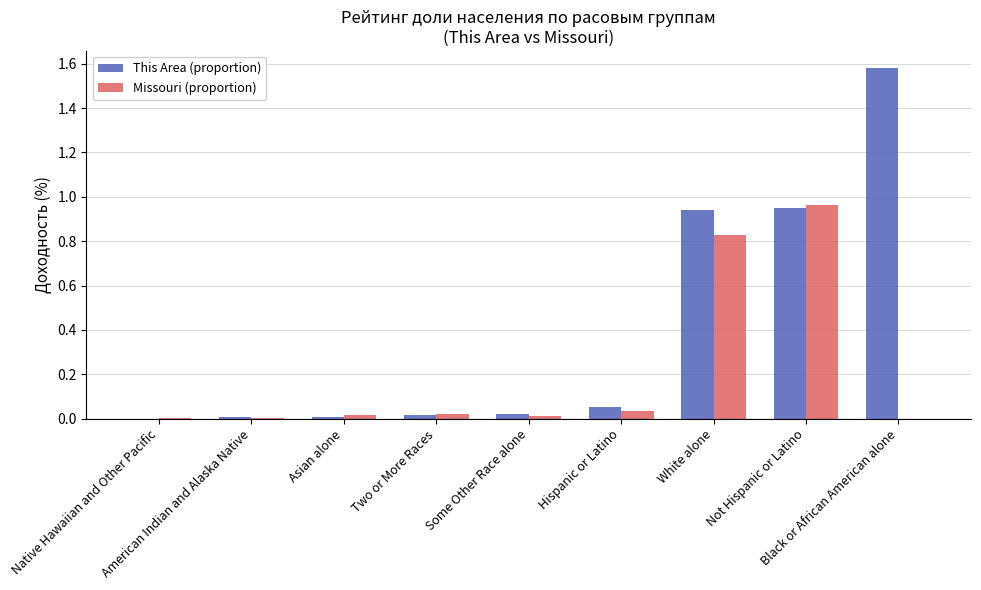

Which series has the largest total across all categories?

This Area (proportion)